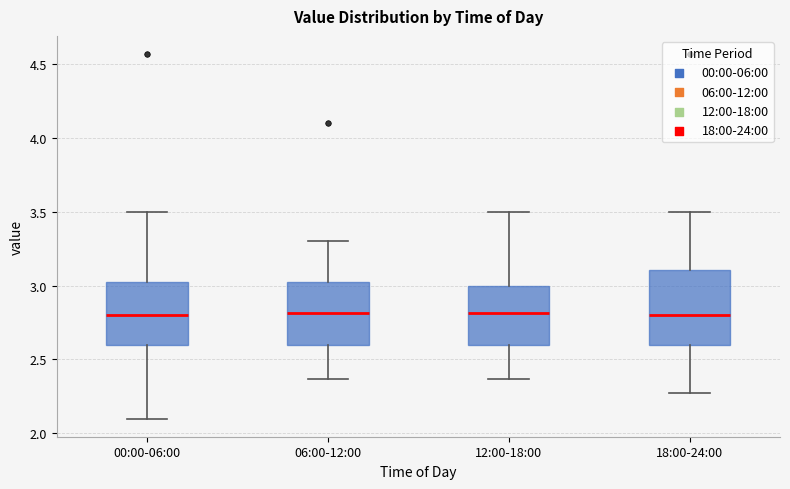

Reading left to right, transcribe this box plot: for each box, give where its median line is, the range the box spans, and where its two whiskers end, as read against the y-axis. The values are not printed on the chart, so give them approximately, as read against the axis.

00:00-06:00: median 2.80, box 2.60 to 3.05, whiskers 2.10 to 3.50
06:00-12:00: median 2.80, box 2.60 to 3.05, whiskers 2.35 to 3.30
12:00-18:00: median 2.80, box 2.60 to 3.00, whiskers 2.35 to 3.50
18:00-24:00: median 2.80, box 2.60 to 3.10, whiskers 2.25 to 3.50